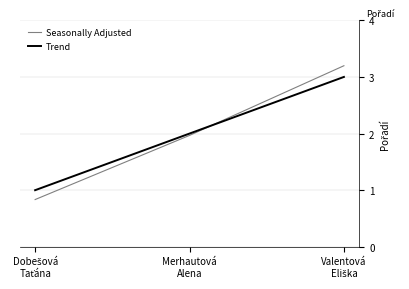

Which series has the widest spread of values?

Seasonally Adjusted